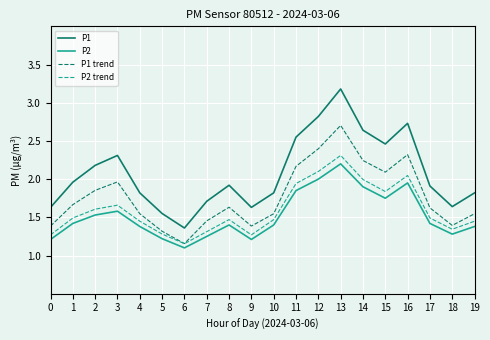

Which series has the largest total across all categories?

P1